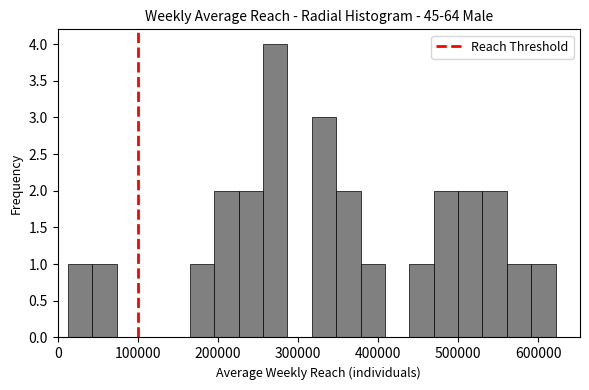

Around what value on the x-axis is the tallest bar? Give the approximate position of its centre, as read against the axis.

270000